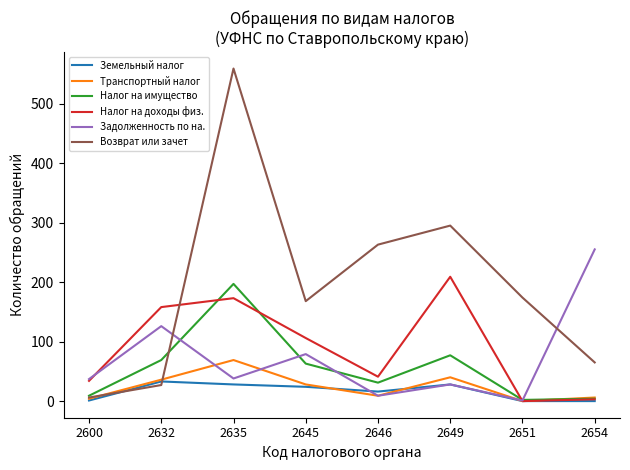

Is the value of Налог на доходы физ. at 2635 greater than the value of Транспортный налог at 2649?

Yes